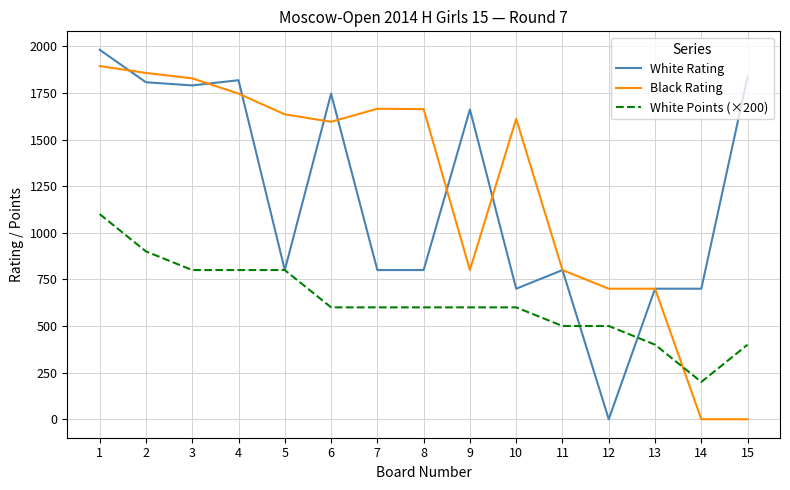

Which series has the widest spread of values?

White Rating